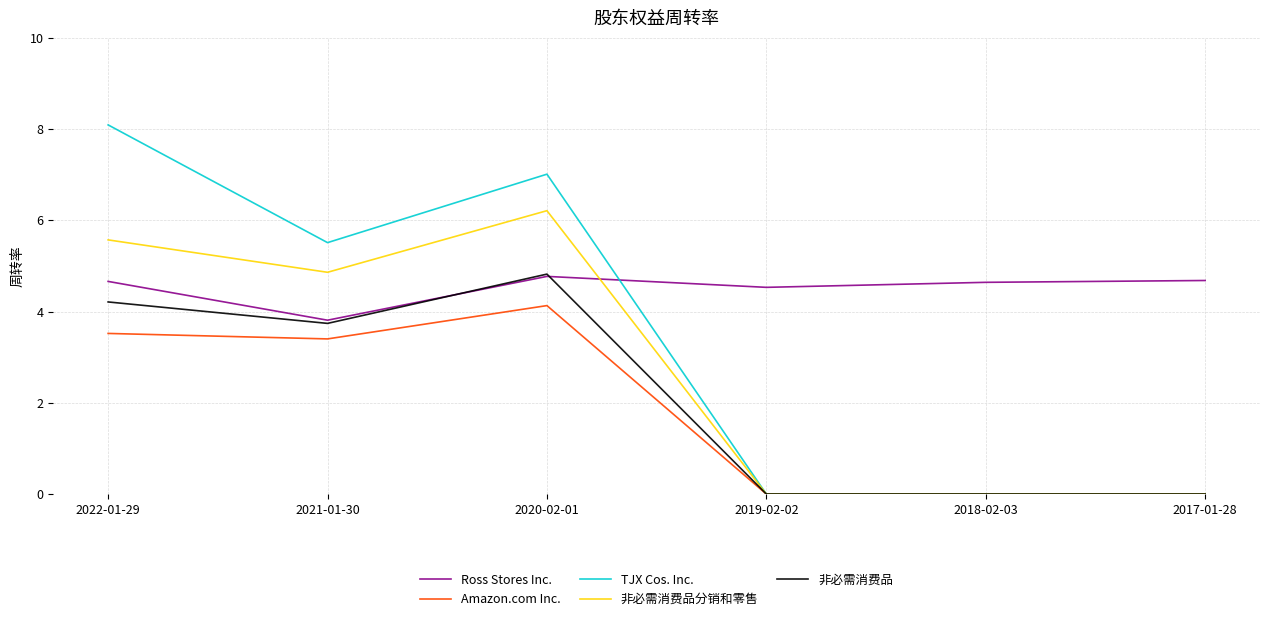

At which category does 非必需消费品 reach its first local valley?

2021-01-30